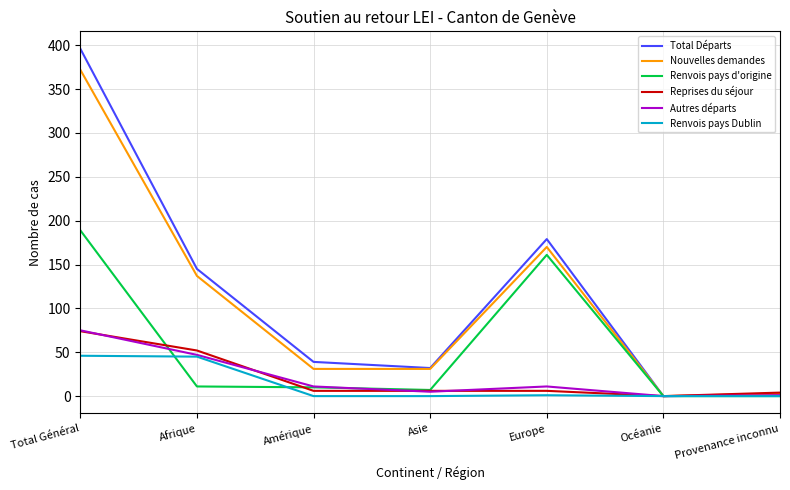

Where is Total Départs nearest to the value 198?

Europe